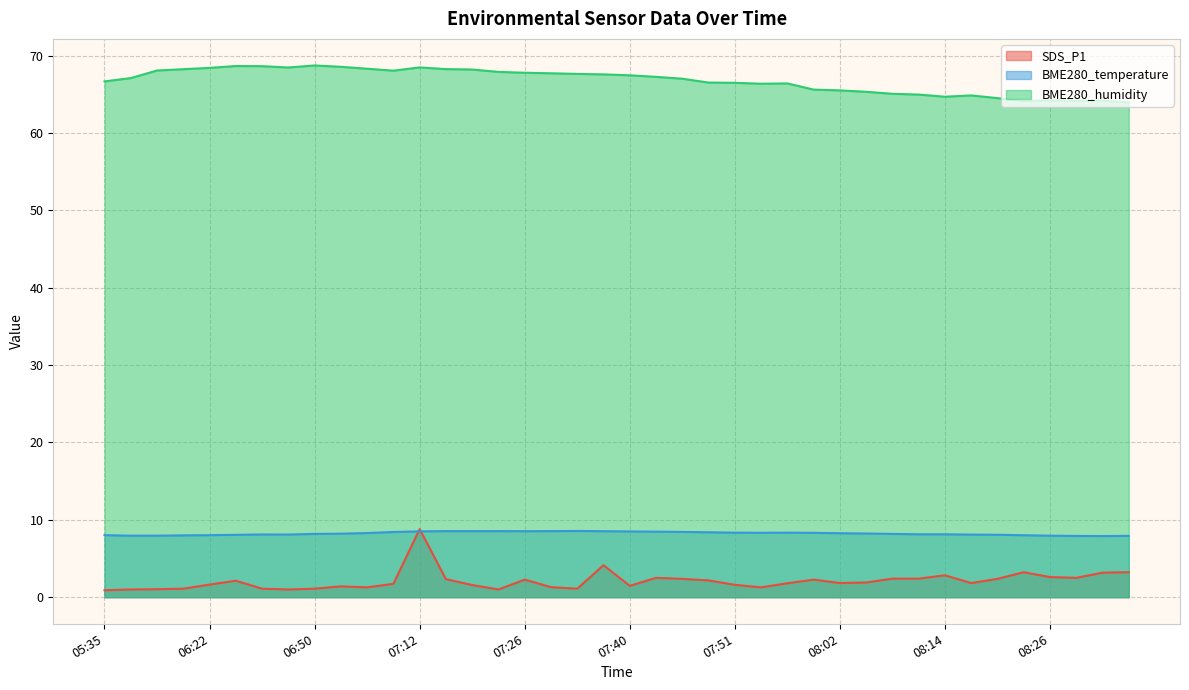

Where is the first local maximum for BME280_temperature?

06:32